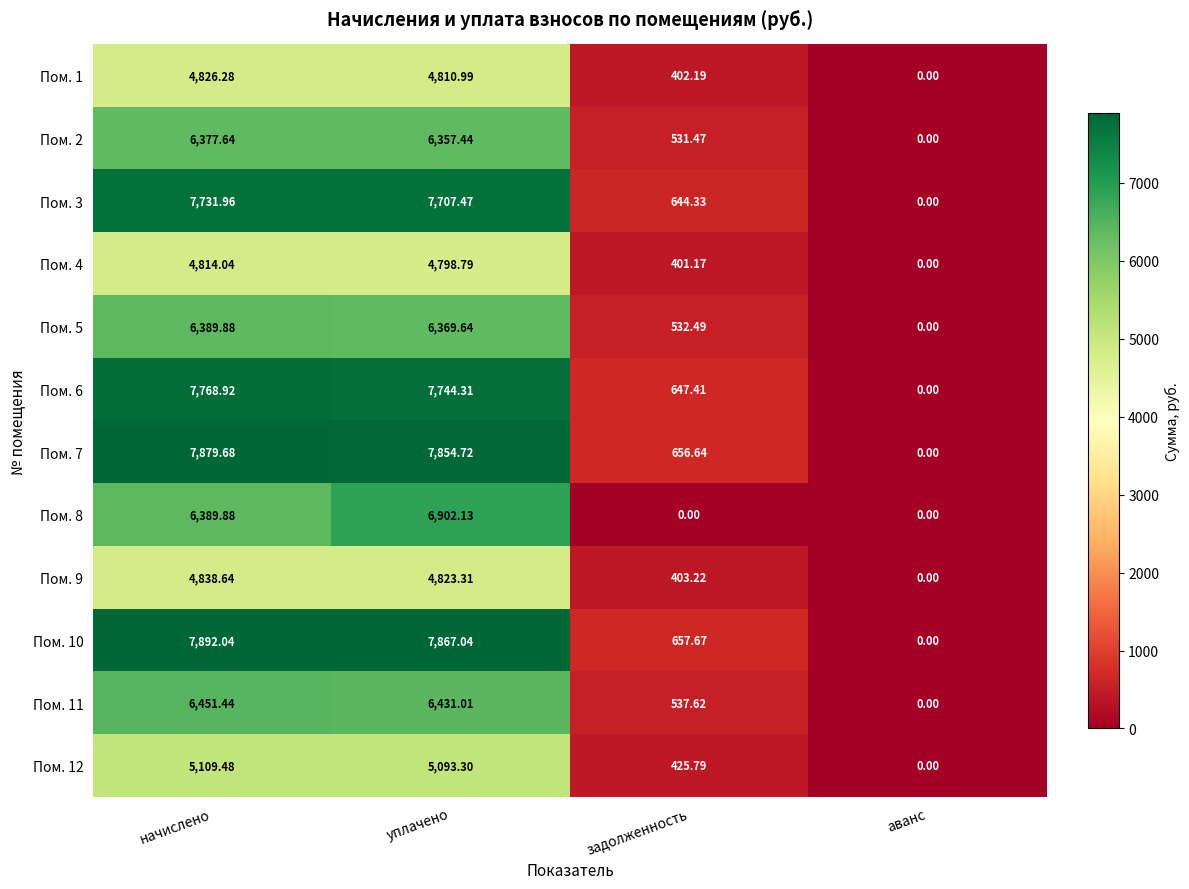

At уплачено, list the series in order from largest to smallest.

Пом. 10, Пом. 7, Пом. 6, Пом. 3, Пом. 8, Пом. 11, Пом. 5, Пом. 2, Пом. 12, Пом. 9, Пом. 1, Пом. 4